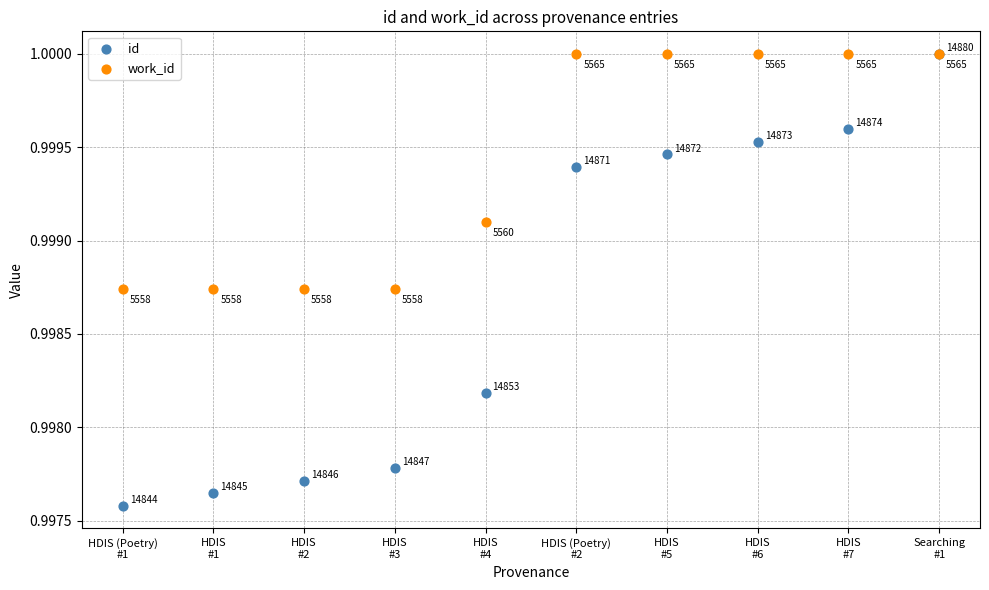

What are all the series names shown in the legend?

id, work_id